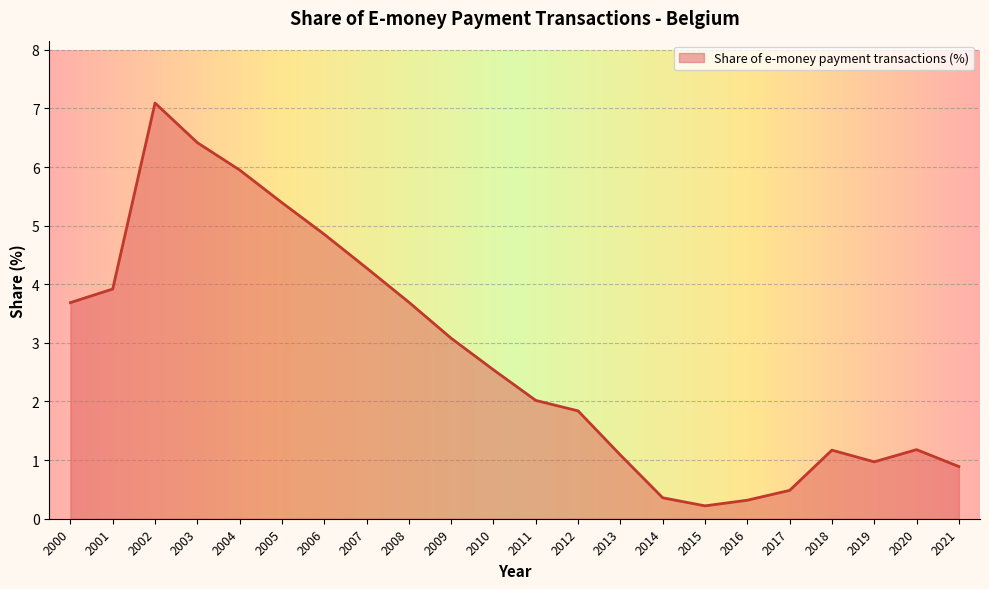

Which has a higher value, 2011 or 2010?

2010